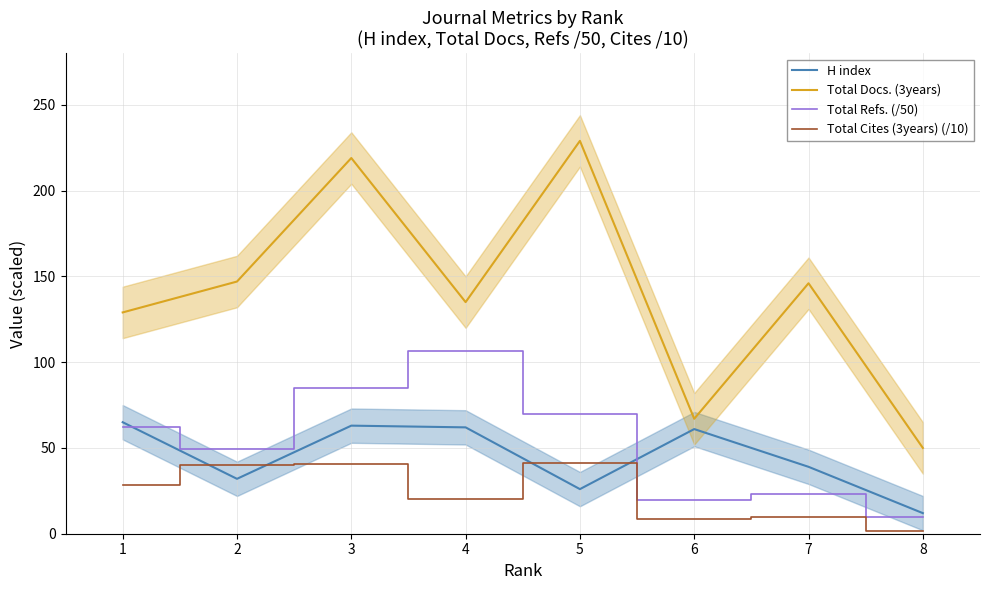

Where is the first local maximum for Total Docs. (3years)?

3